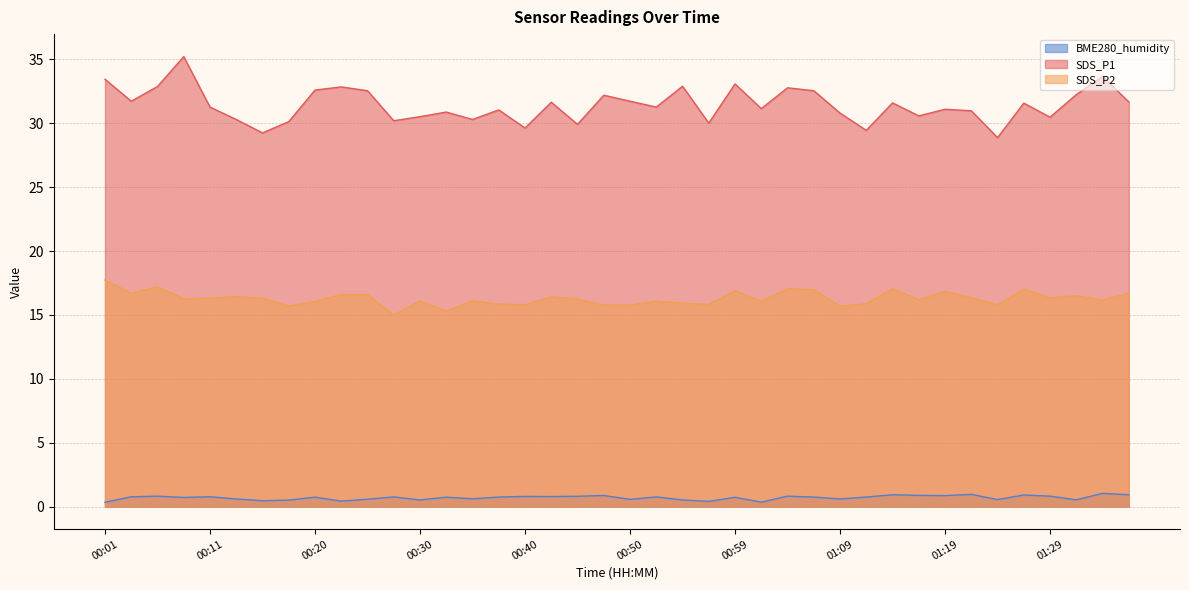

True or false: SDS_P2 has more than 0 interior local peaks.

True